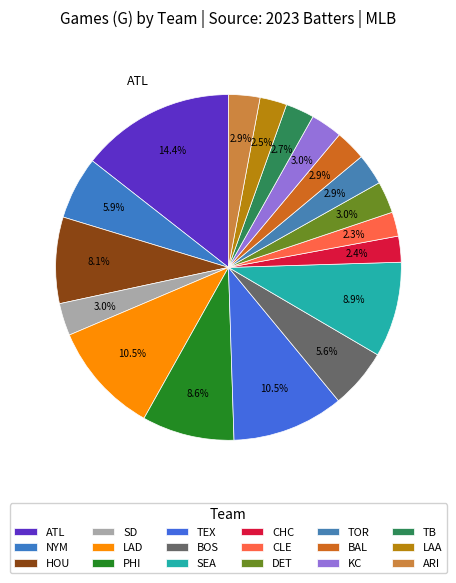

How many segments does this pie chart have?

18